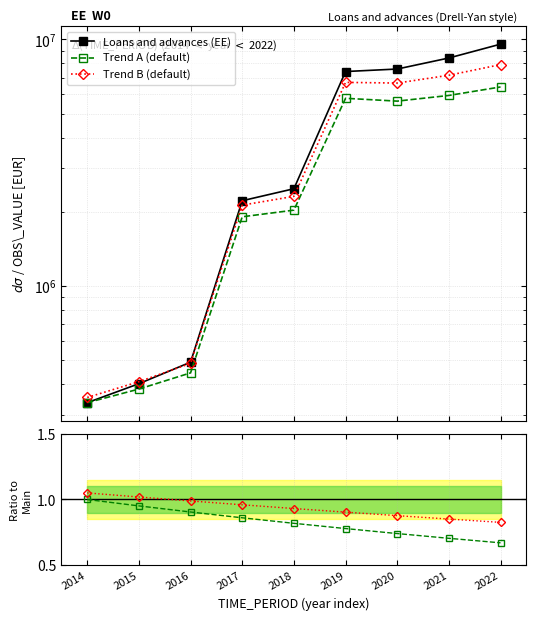

Between 2014 and 2016, which series saw the biggest shift?

Loans and advances (EE)